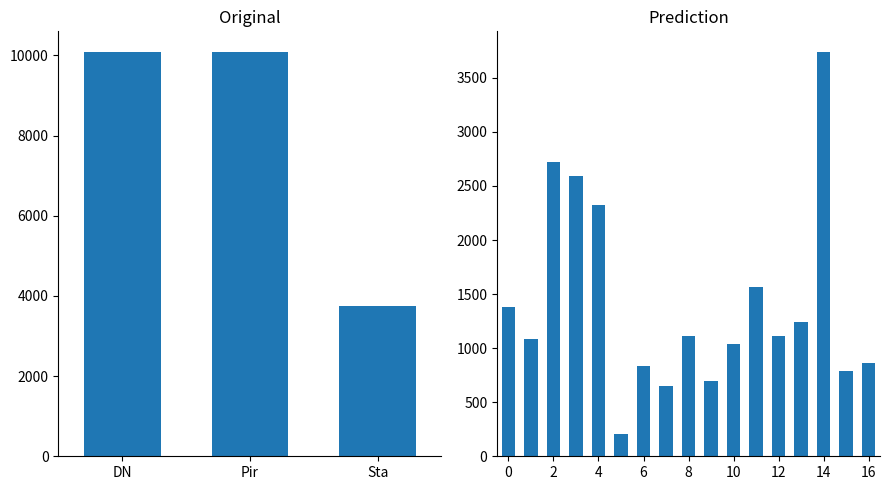

What position from the left is 12?

13